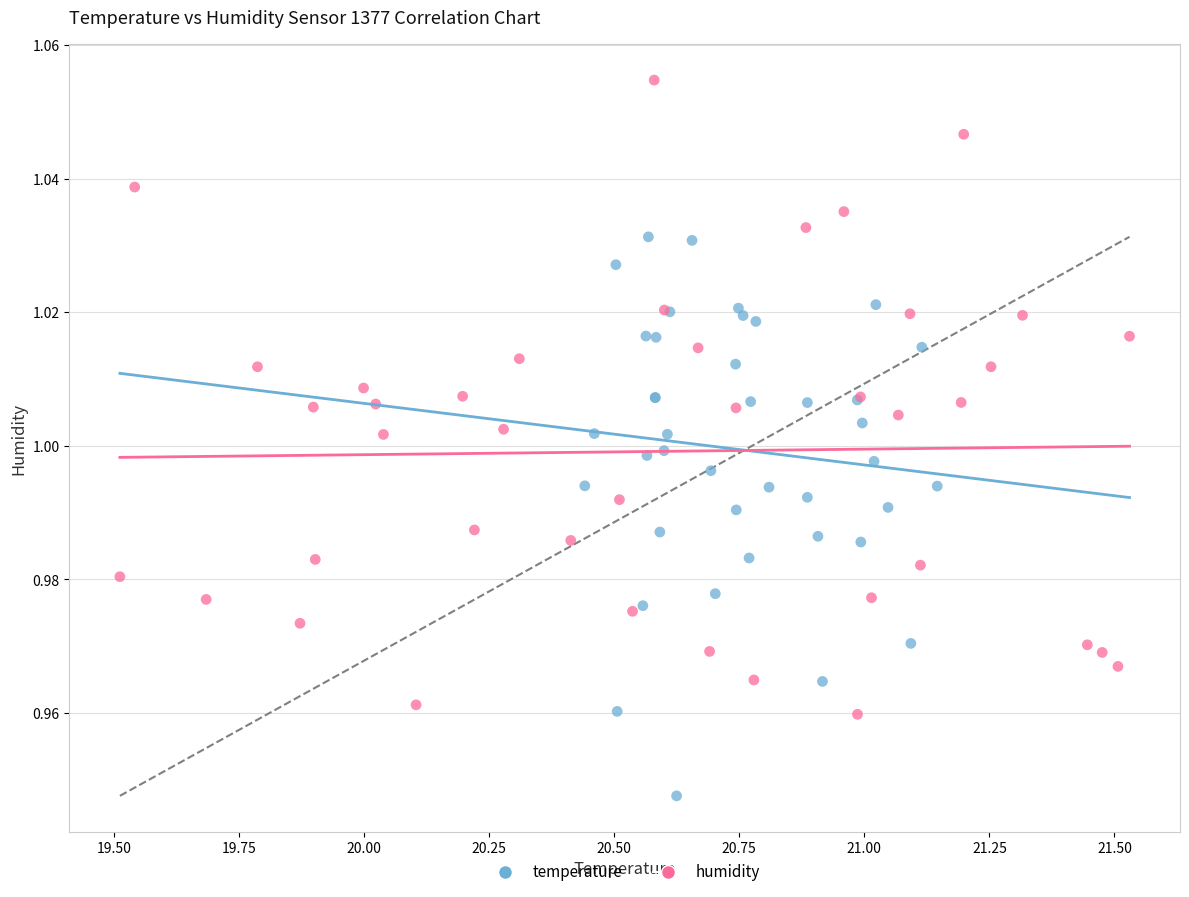

Which series has the widest spread of Y values?

humidity